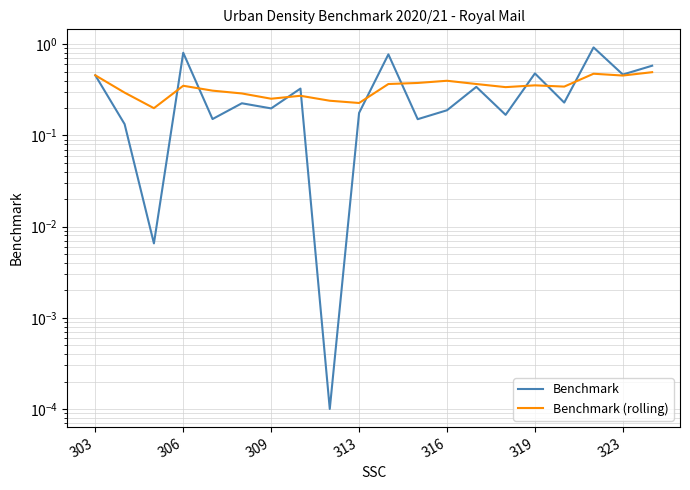

How many lines are shown in the chart?

2